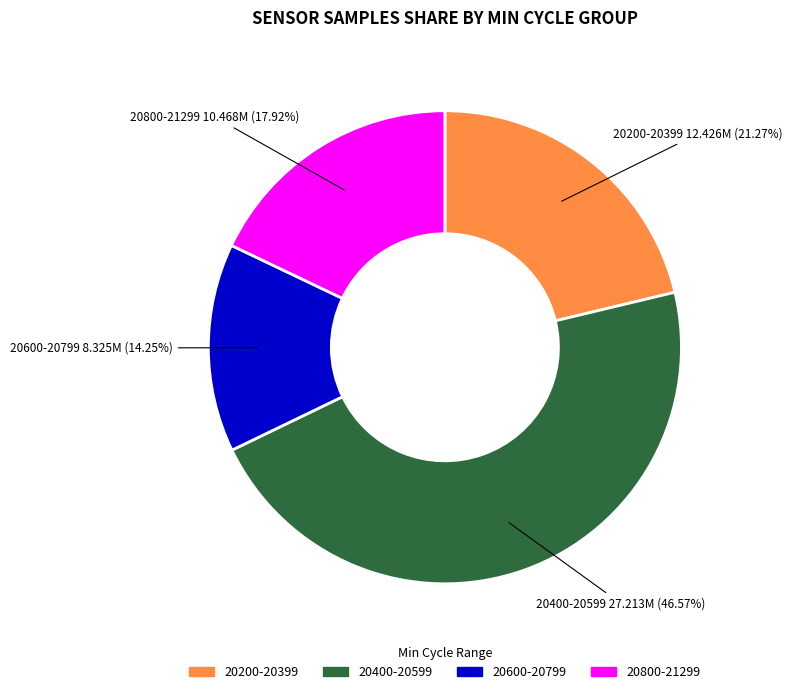

Does any single category account for the majority?

No